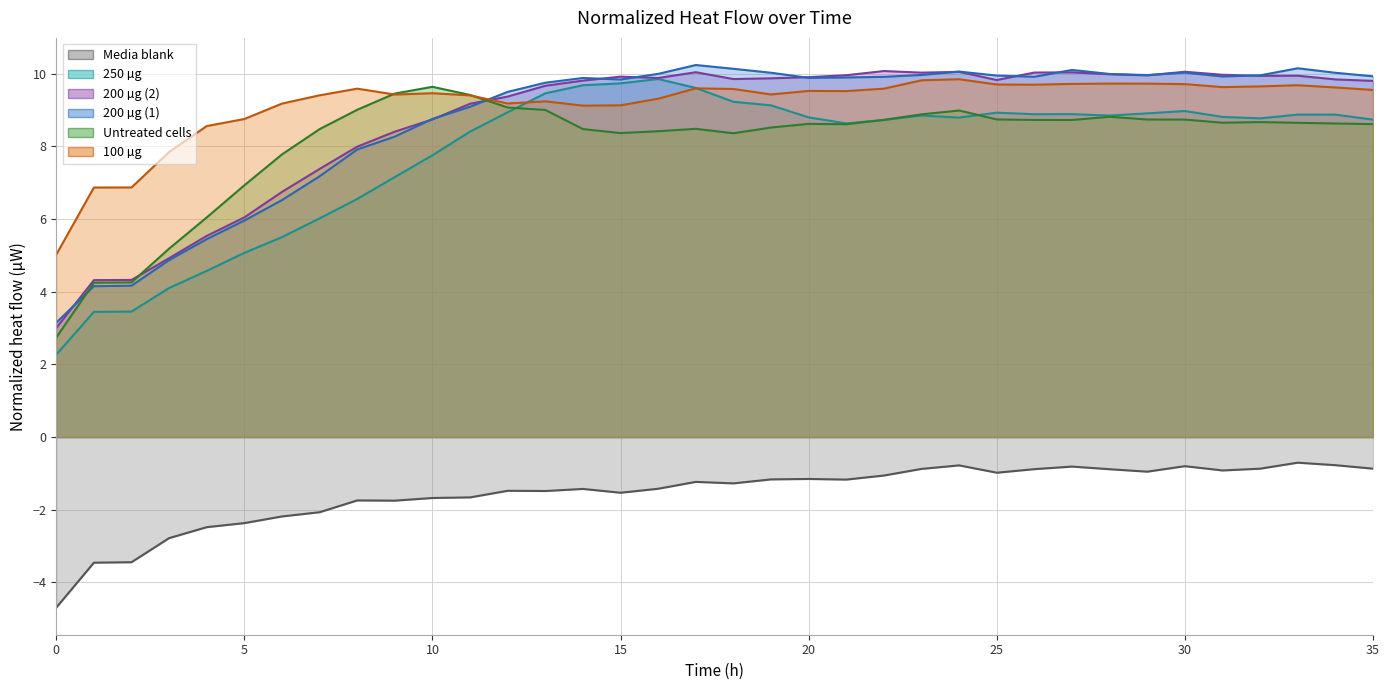

At which category is the sum across all series the highest?

24